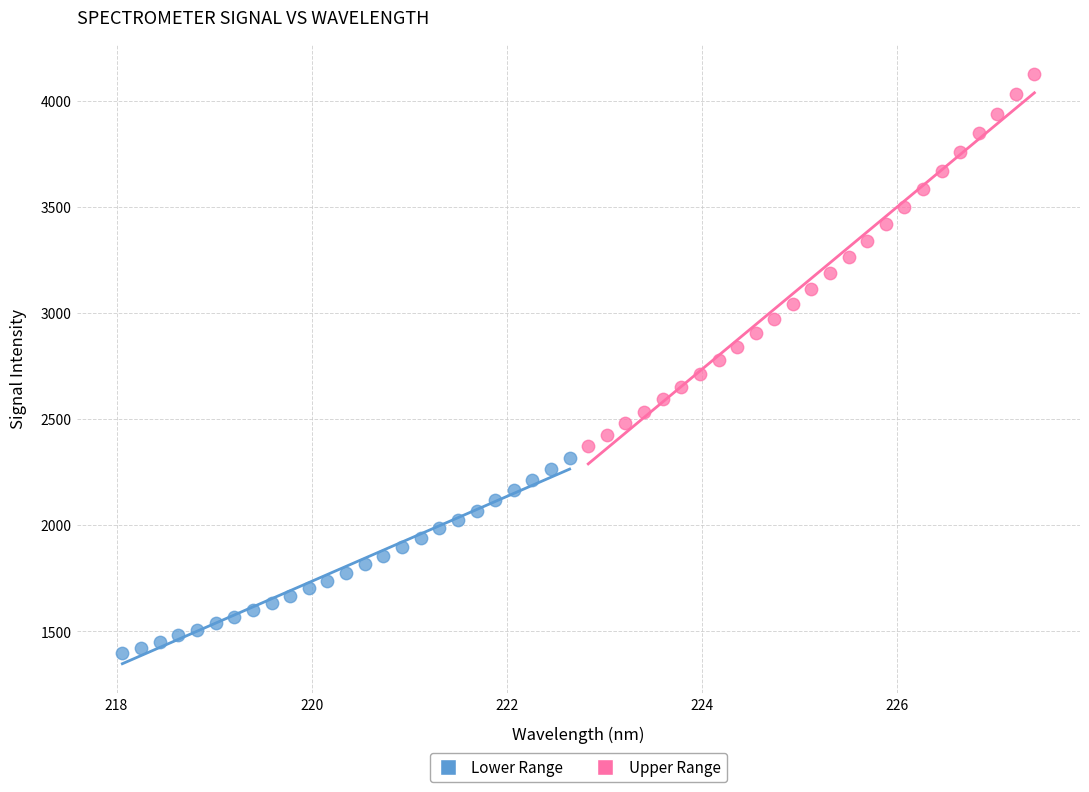

Which series reaches the minimum Y coordinate?

Lower Range